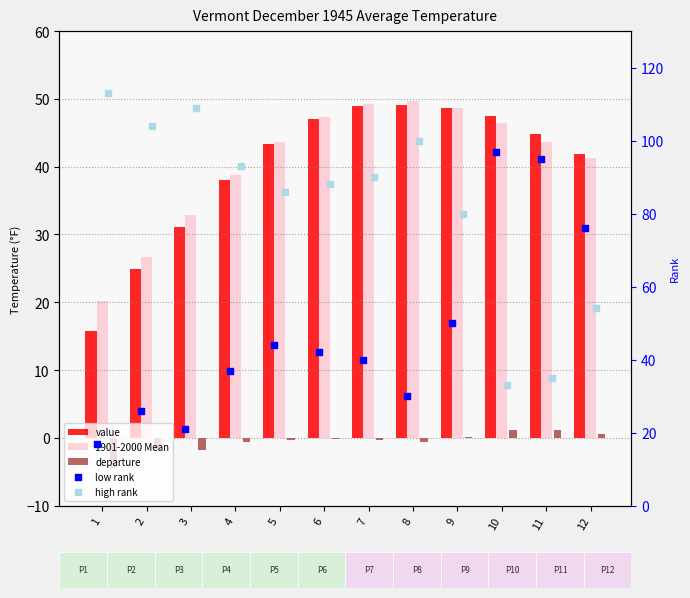

Is the value of value at 11 greater than the value of 1901-2000 Mean at 7?

No